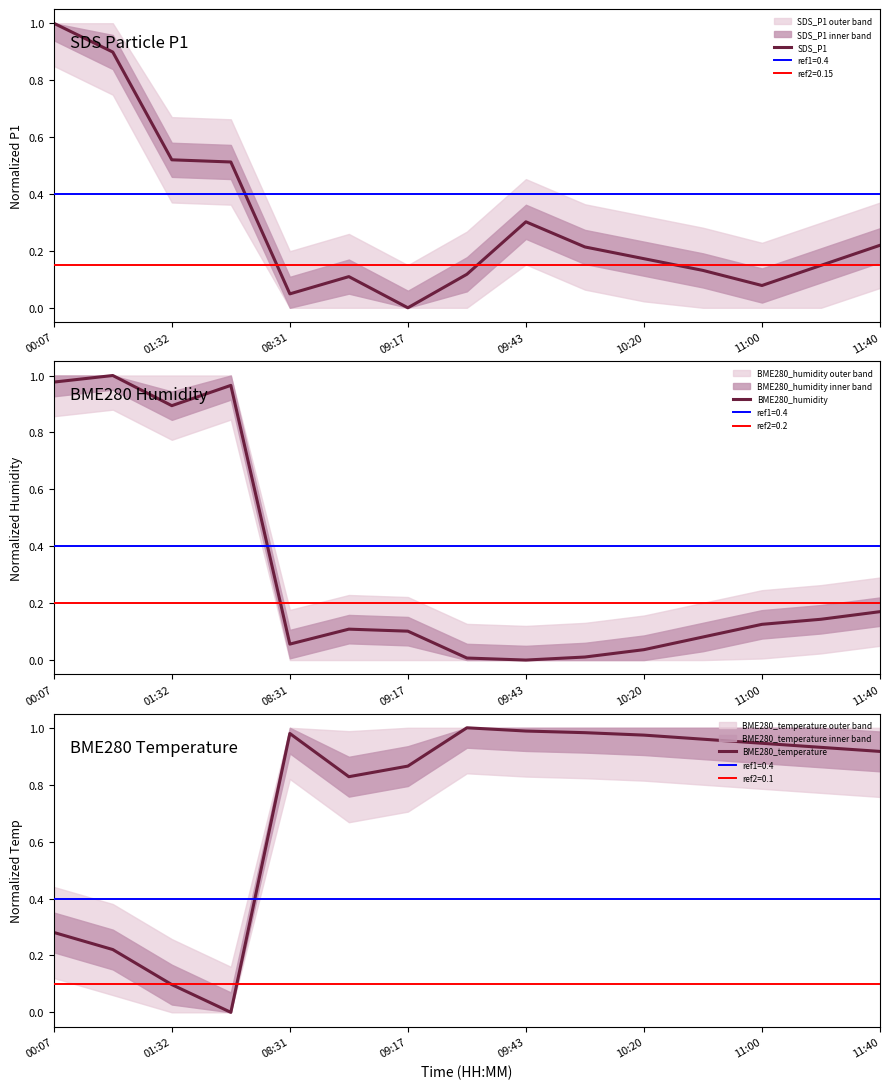

What is the difference between the maximum and minimum values in the BME280_humidity series?

1.0